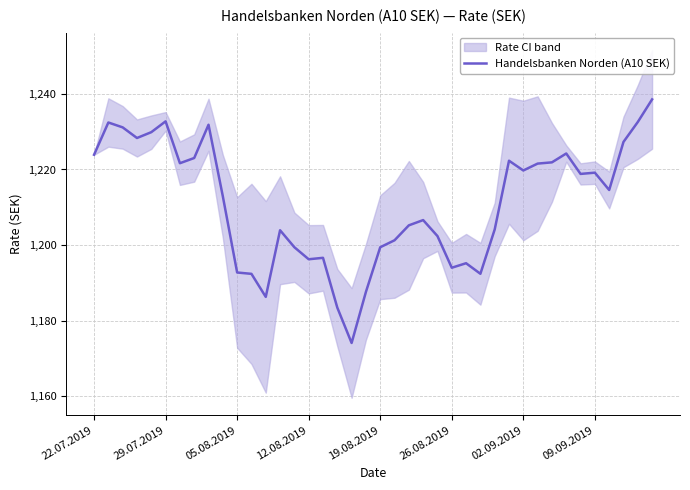

Which has a higher value, 21 or 23?

23